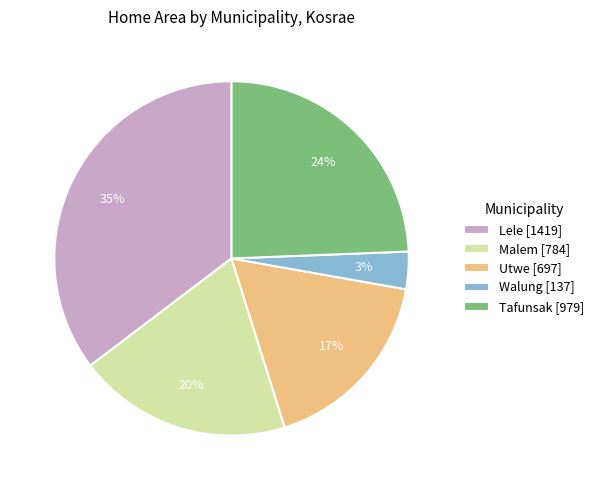

To the nearest percent, what is the difference between the largest and smallest slice percentages?

32%